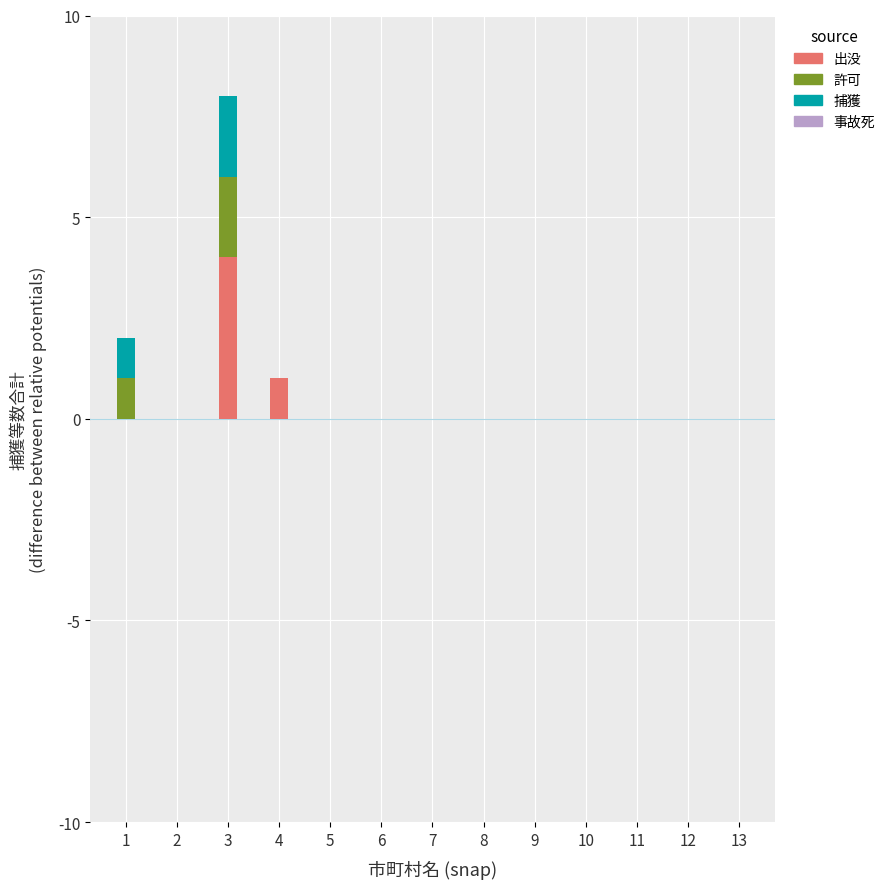

Does the chart contain stacked bars?

Yes